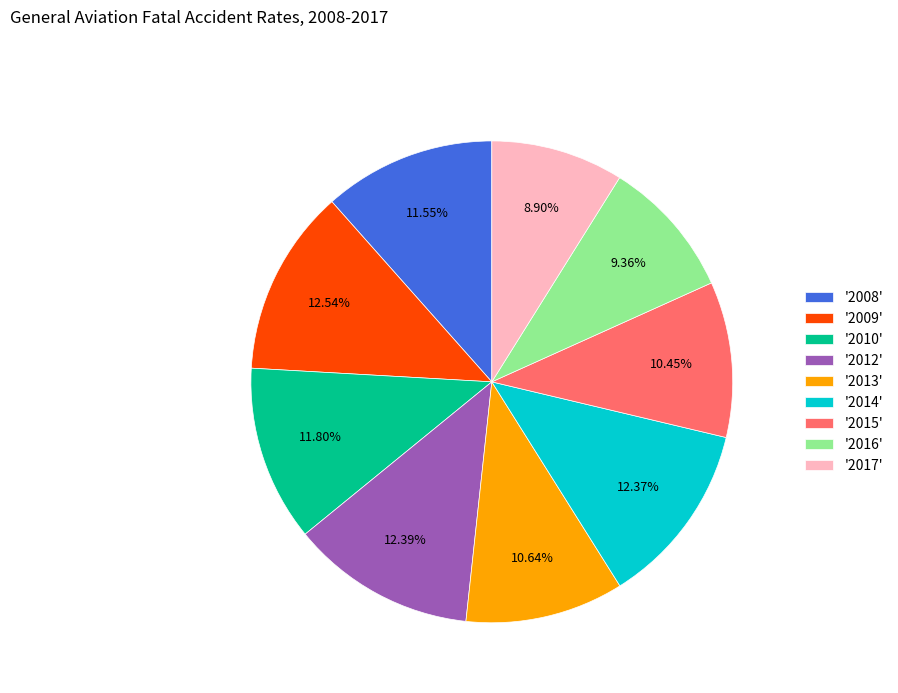

Do '2009' and '2014' together represent more than half of the pie?

No